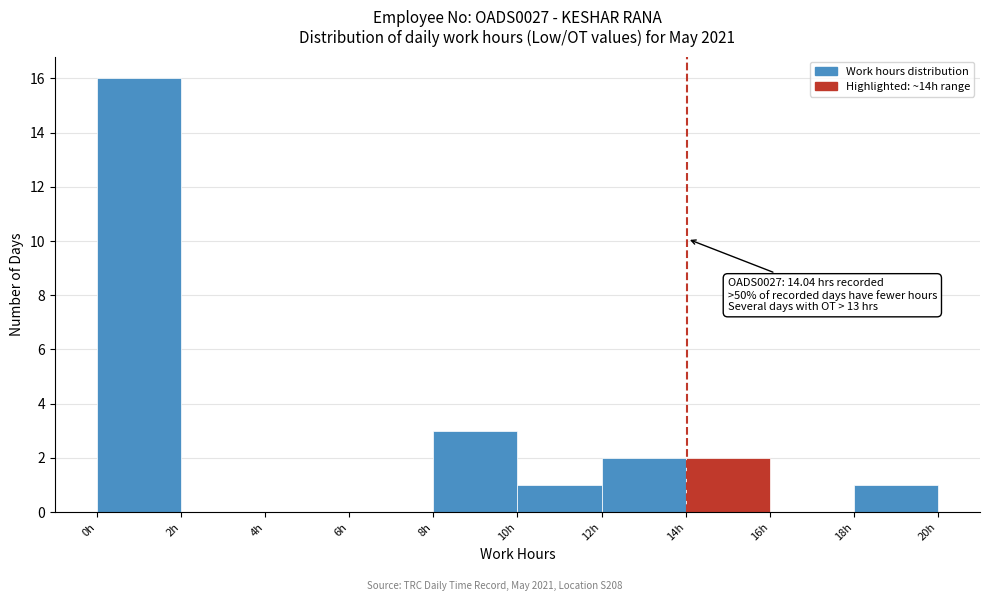

Over which range of the x-axis is the bar tallest?

0 to 2